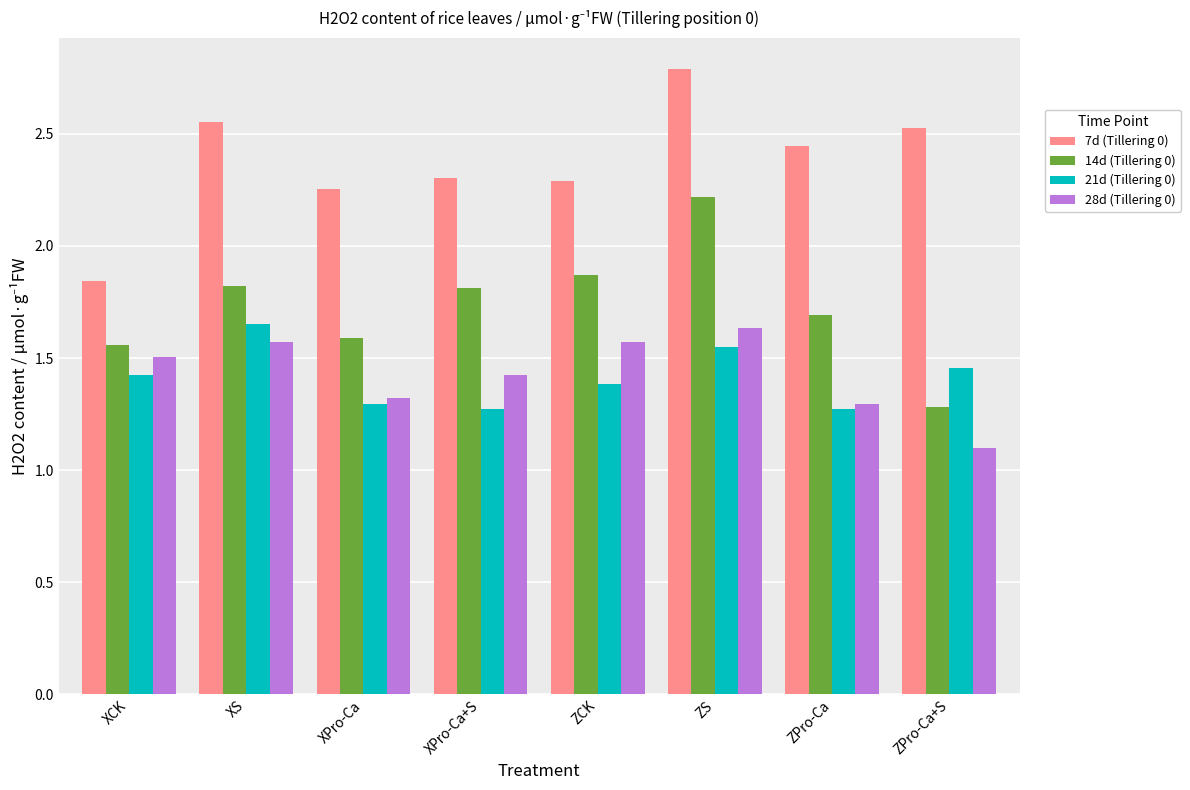

At which label does 7d (Tillering 0) reach its minimum?

XCK